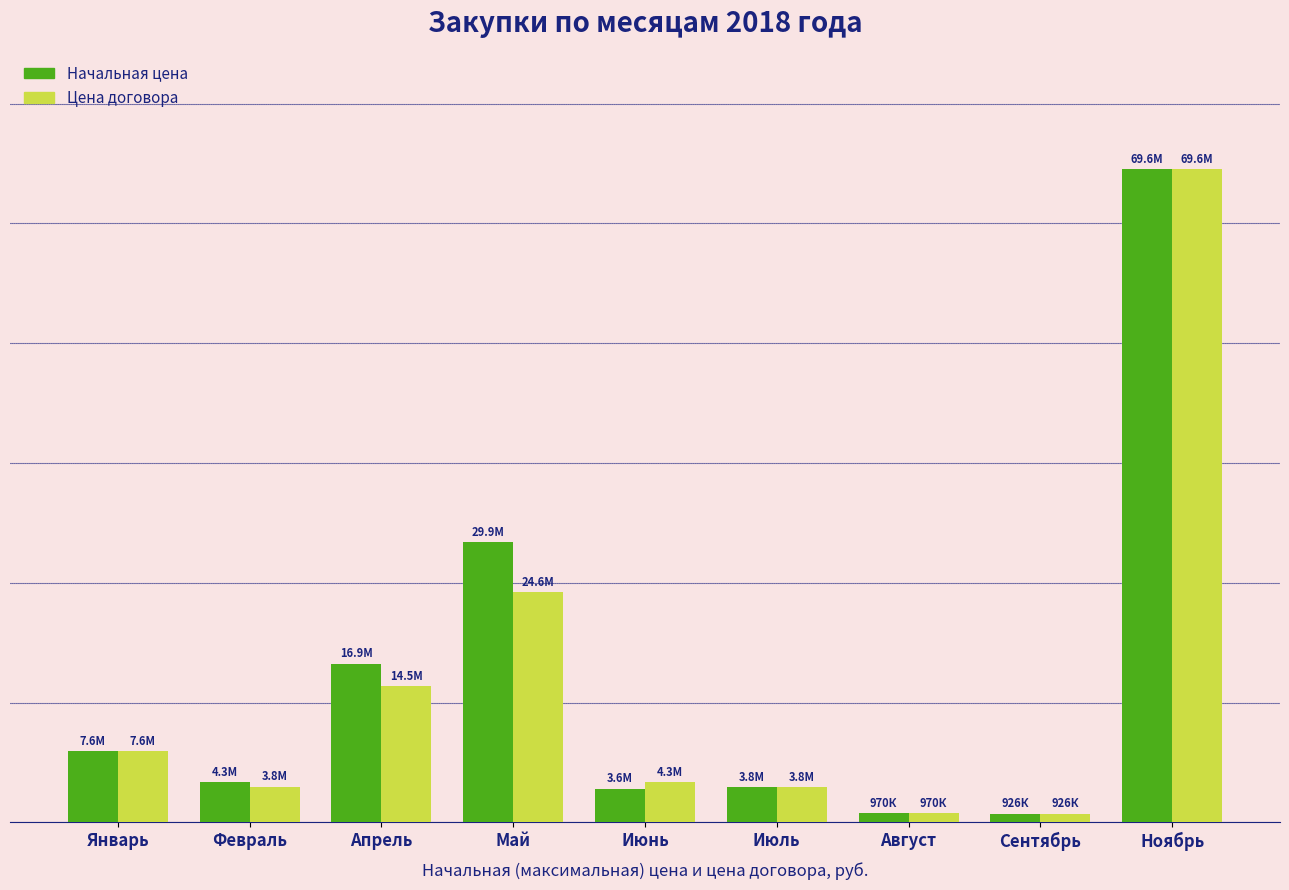

What is the difference between the maximum and second lowest values in the Начальная цена series?

68610127